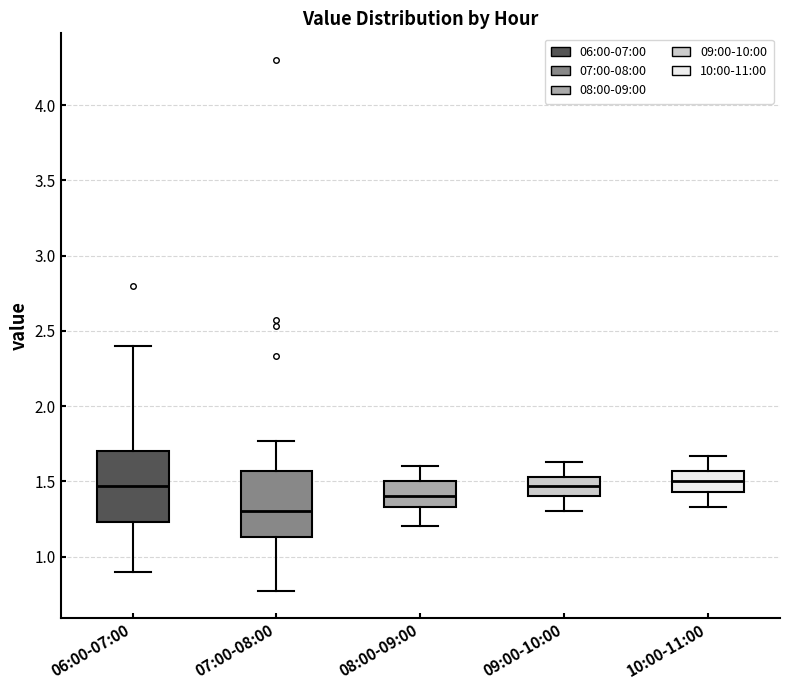

Reading left to right, read every box against the y-axis: the position of its median line, the range the box covers, and the ends of its whiskers. The values are not printed on the chart, so give them approximately, as read against the axis.

06:00-07:00: median 1.45, box 1.25 to 1.70, whiskers 0.90 to 2.40
07:00-08:00: median 1.30, box 1.15 to 1.55, whiskers 0.75 to 1.75
08:00-09:00: median 1.40, box 1.35 to 1.50, whiskers 1.20 to 1.60
09:00-10:00: median 1.45, box 1.40 to 1.55, whiskers 1.30 to 1.65
10:00-11:00: median 1.50, box 1.45 to 1.55, whiskers 1.35 to 1.65